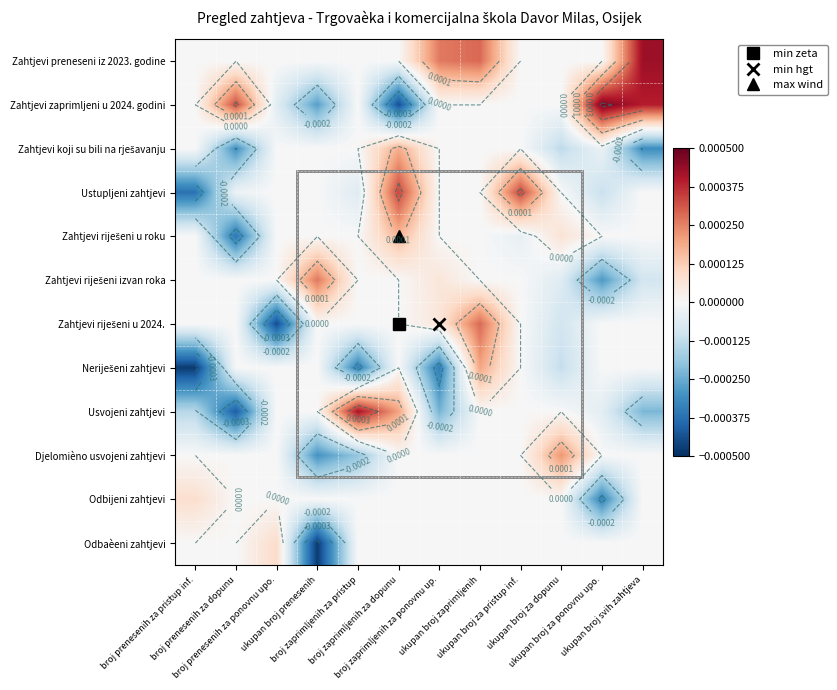

How many data points in Djelomièno usvojeni zahtjevi are less than 0?

2